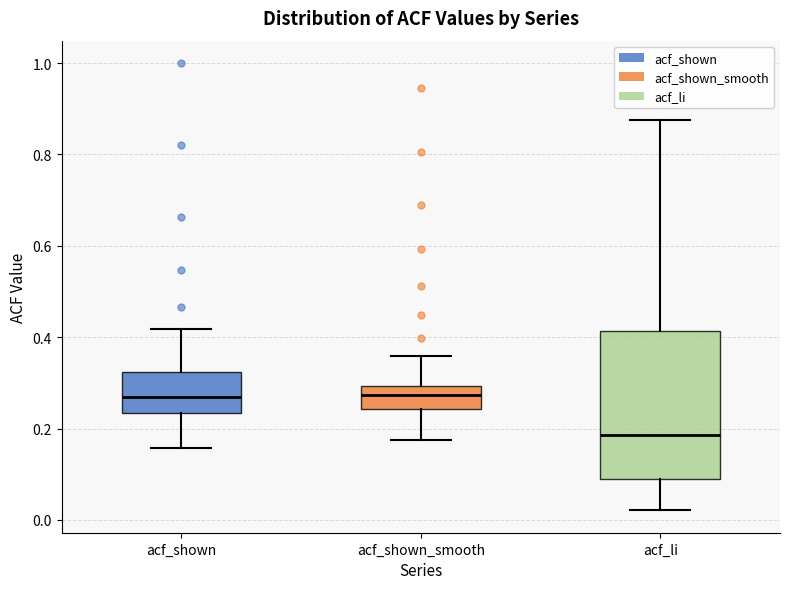

Reading left to right, read every box against the y-axis: the position of its median line, the range the box covers, and the ends of its whiskers. The values are not printed on the chart, so give them approximately, as read against the axis.

acf_shown: median 0.26, box 0.24 to 0.32, whiskers 0.16 to 0.42
acf_shown_smooth: median 0.28, box 0.24 to 0.30, whiskers 0.18 to 0.36
acf_li: median 0.18, box 0.08 to 0.42, whiskers 0.02 to 0.88